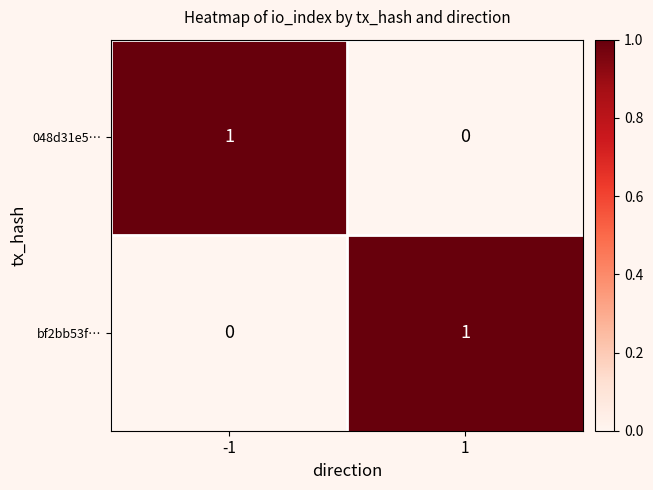

Is the value of bf2bb53f… at 1 greater than the value of 048d31e5… at 1?

Yes